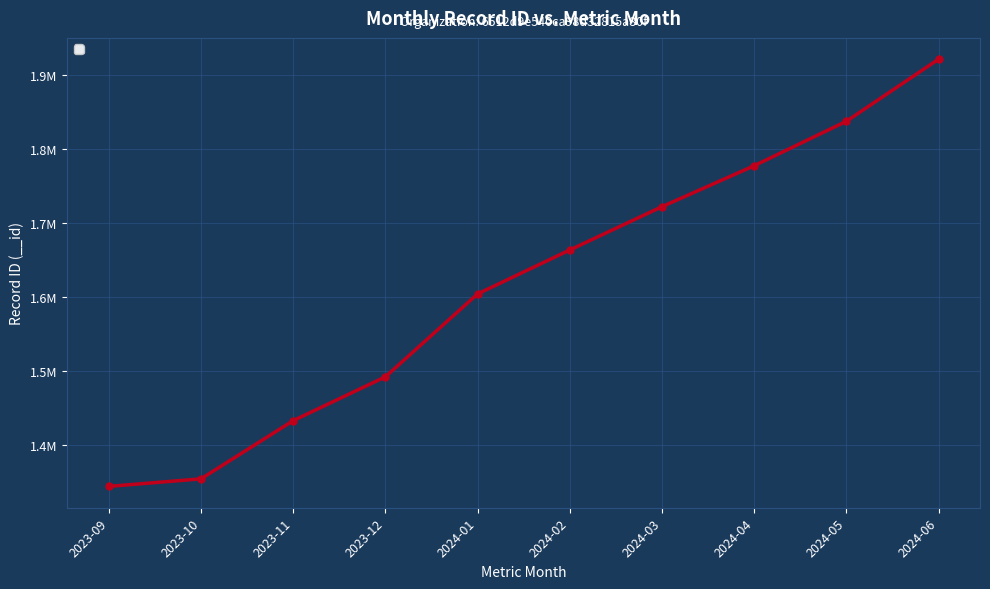

Which has a higher value, 2023-10 or 2024-05?

2024-05